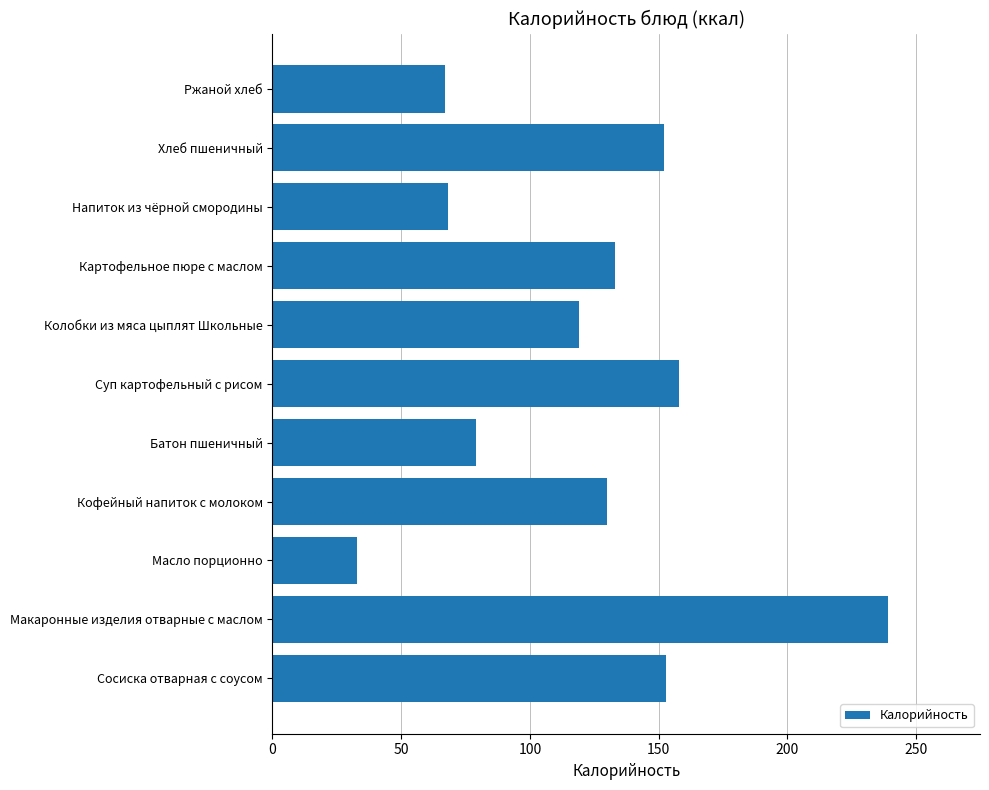

Where is the data nearest to the value 136?

Картофельное пюре с маслом